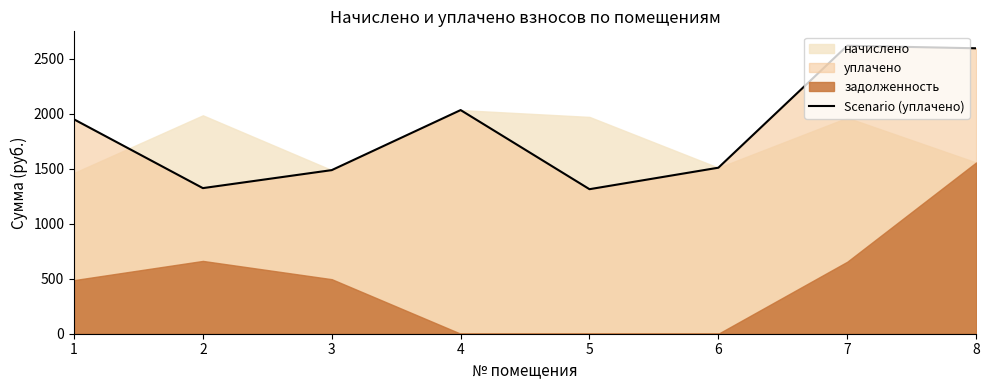

Reading left to right, what are all the values shown in this chart?

1950.3	1324.6	1488.4	2034.6	1314.9	1510.4	2620.0	2596.8